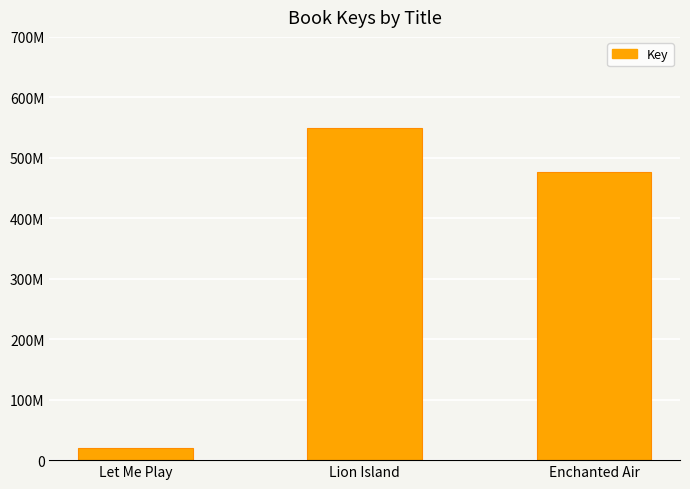

Reading left to right, list all the values displayed in this chart.

19626324	548564762	476033514